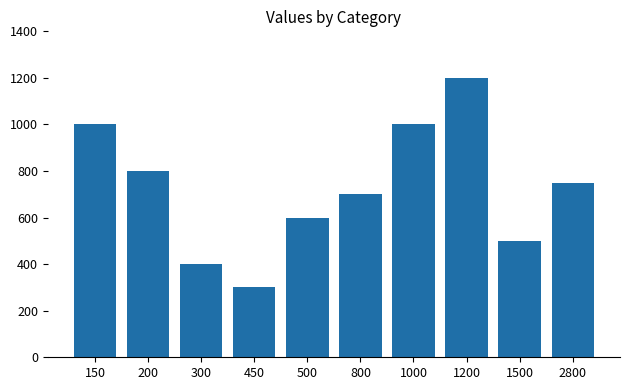

Reading right to left, list all the values displayed in this chart.

2800=750	1500=500	1200=1200	1000=1000	800=700	500=600	450=300	300=400	200=800	150=1000